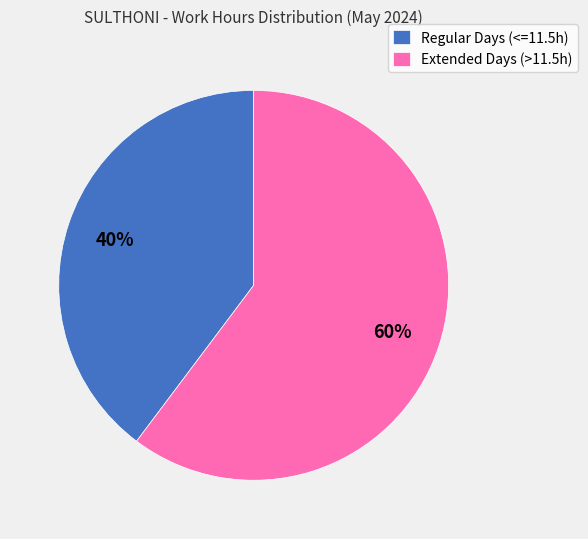

Is the sum of Extended Days (>11.5h) and Regular Days (<=11.5h) greater than half?

Yes